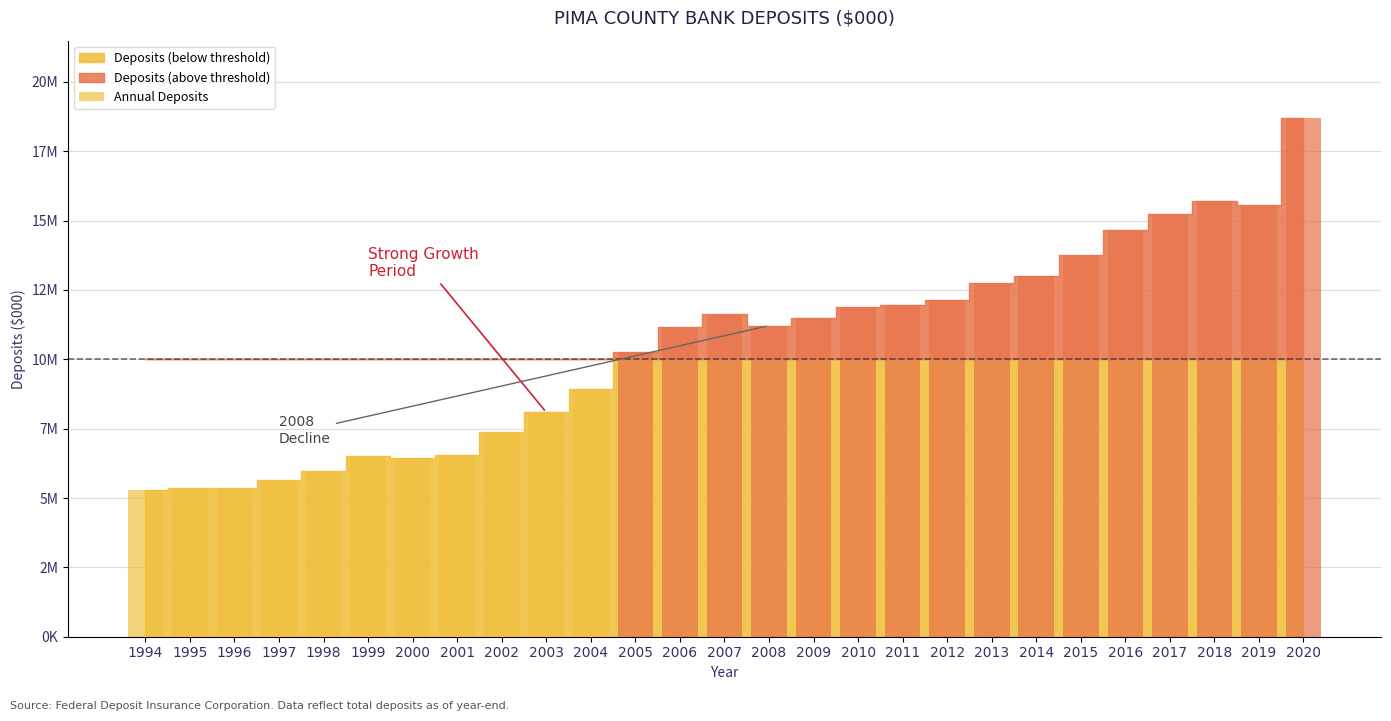

Are the bars horizontal?

No